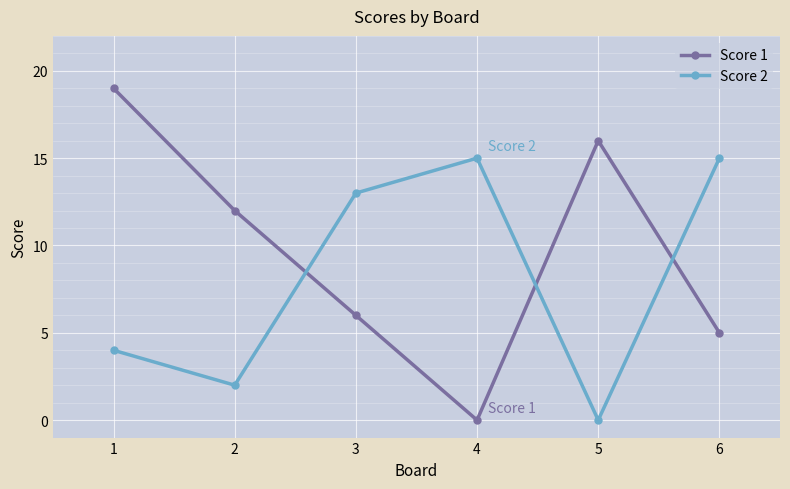

Where do Score 2 and Score 1 first cross each other?

2 and 3